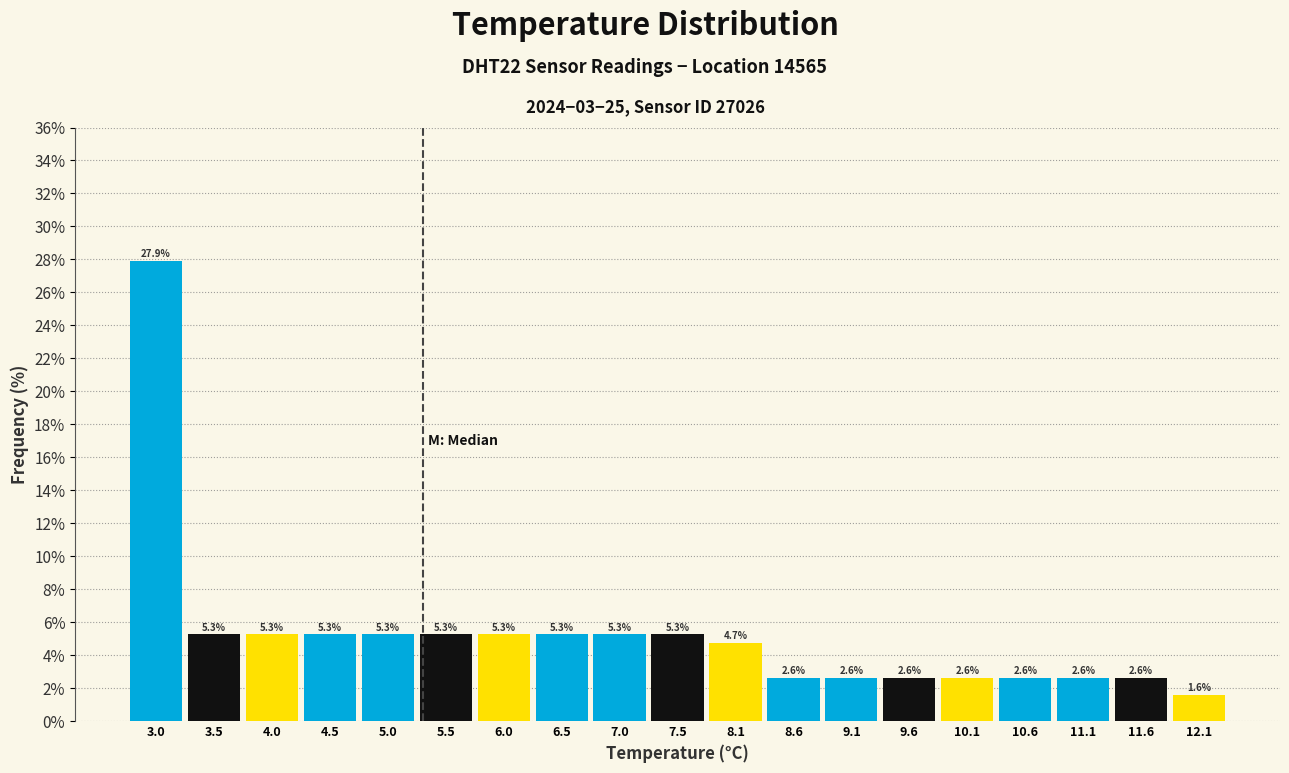

Reading left to right, transcribe this chart: for each bar, give the range it covers on the x-axis and its height.

2.8 to 3.3: 27.9
3.3 to 3.8: 5.3
3.8 to 4.3: 5.3
4.3 to 4.8: 5.3
4.8 to 5.3: 5.3
5.3 to 5.8: 5.3
5.8 to 6.3: 5.3
6.3 to 6.8: 5.3
6.8 to 7.3: 5.3
7.3 to 7.8: 5.3
7.8 to 8.3: 4.7
8.3 to 8.8: 2.6
8.8 to 9.3: 2.6
9.3 to 9.8: 2.6
9.8 to 10.3: 2.6
10.3 to 10.8: 2.6
10.8 to 11.3: 2.6
11.3 to 11.8: 2.6
11.8 to 12.3: 1.6